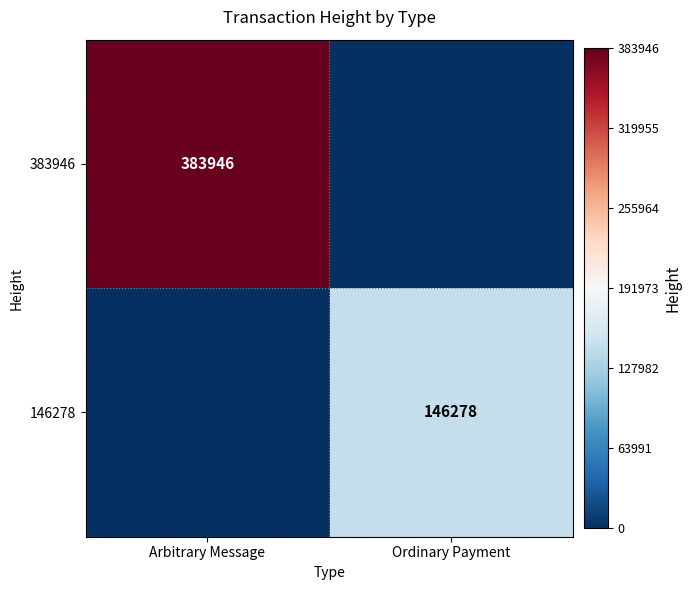

How many distinct data groups are displayed?

2